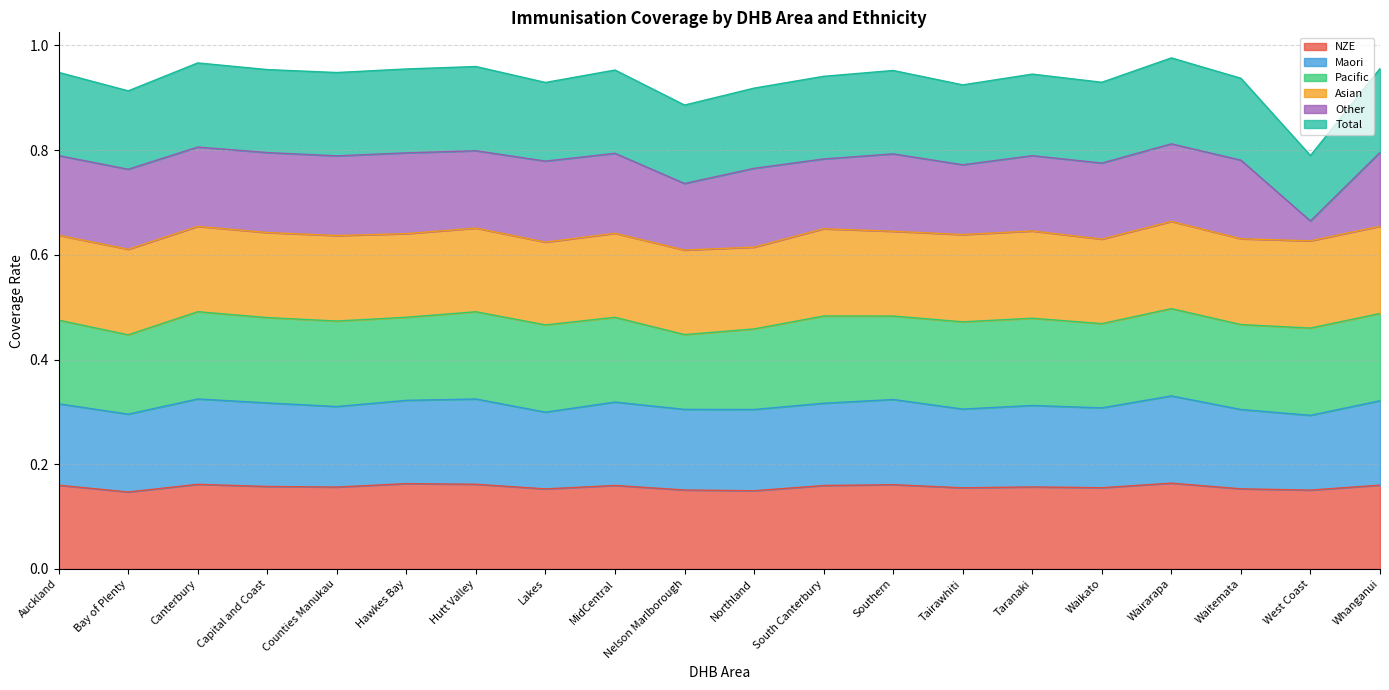

Which has a higher value, Whanganui or Waitemata?

Whanganui